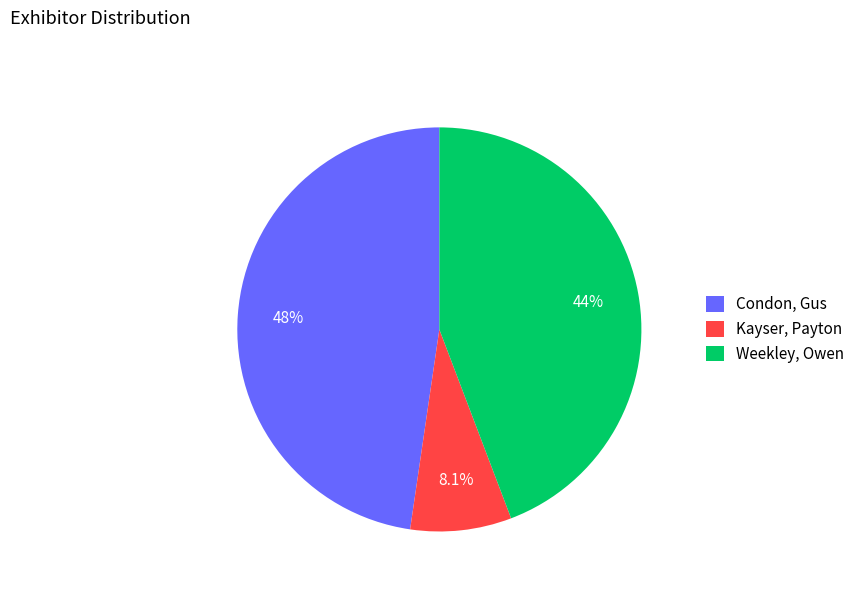

Do Kayser, Payton and Weekley, Owen together represent more than half of the pie?

Yes